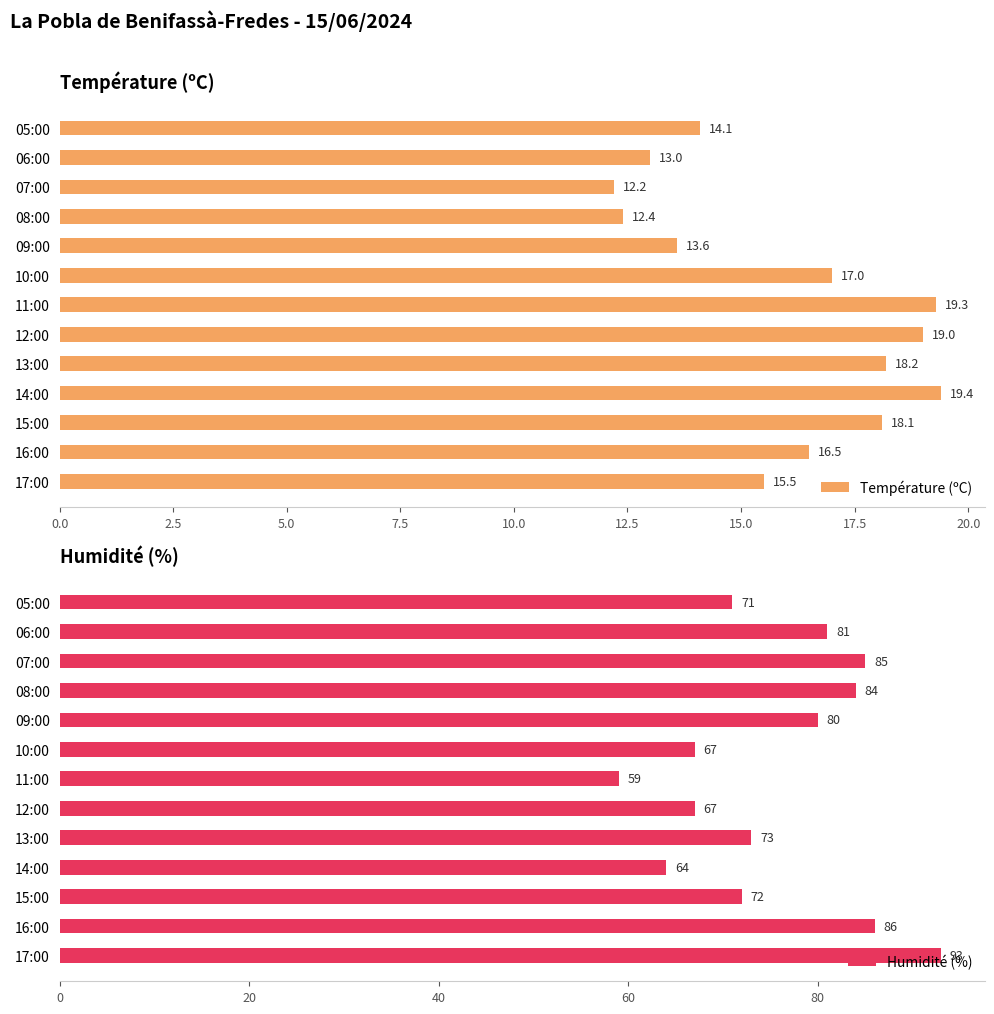

Rank the categories by Température (ºC) value from lowest to highest.

07:00, 08:00, 06:00, 09:00, 05:00, 17:00, 16:00, 10:00, 15:00, 13:00, 12:00, 11:00, 14:00